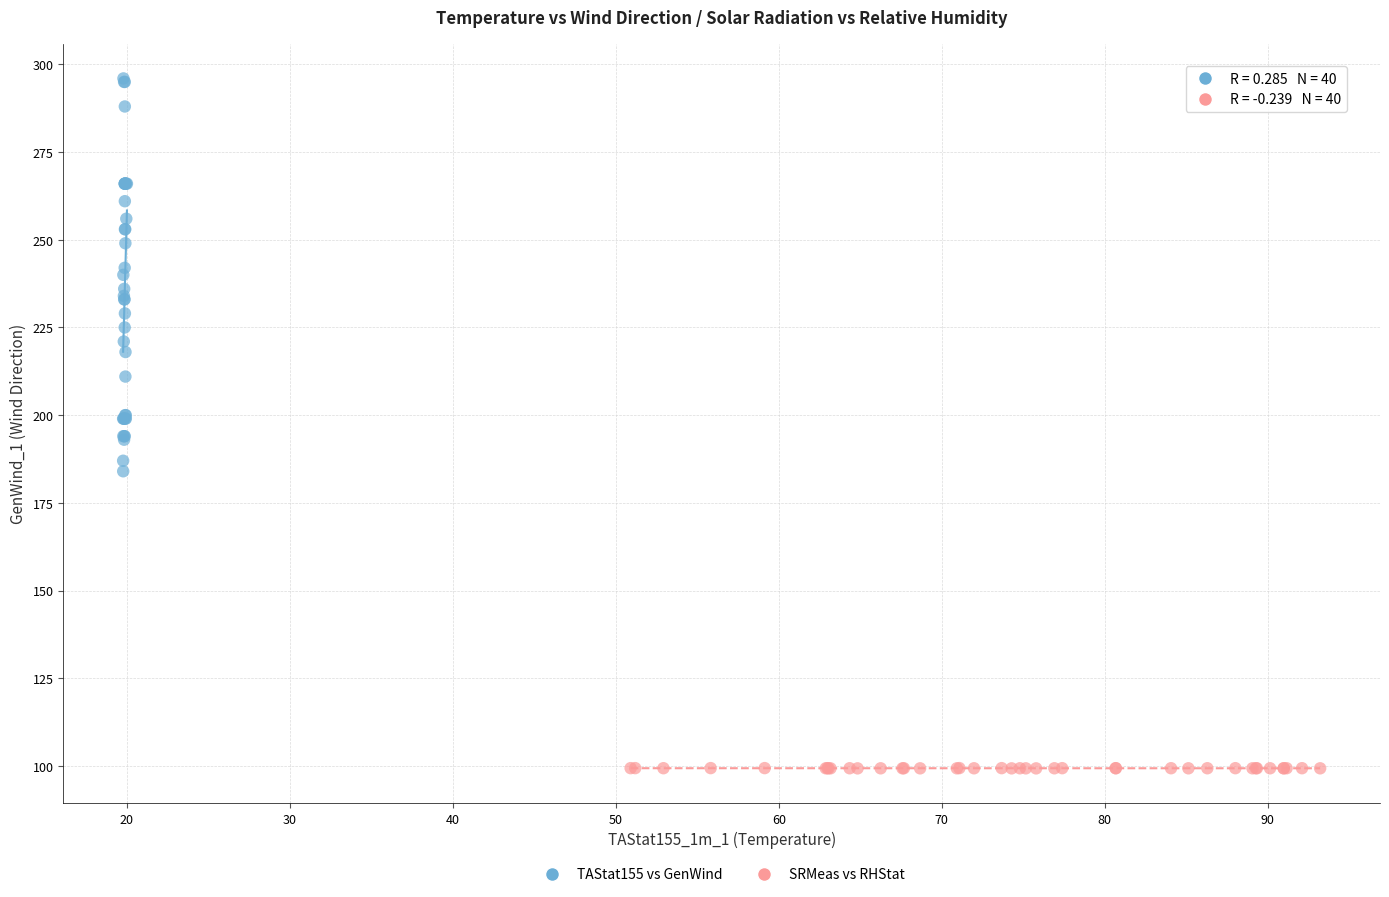

Which series contains the highest Y value?

TAStat155 vs GenWind